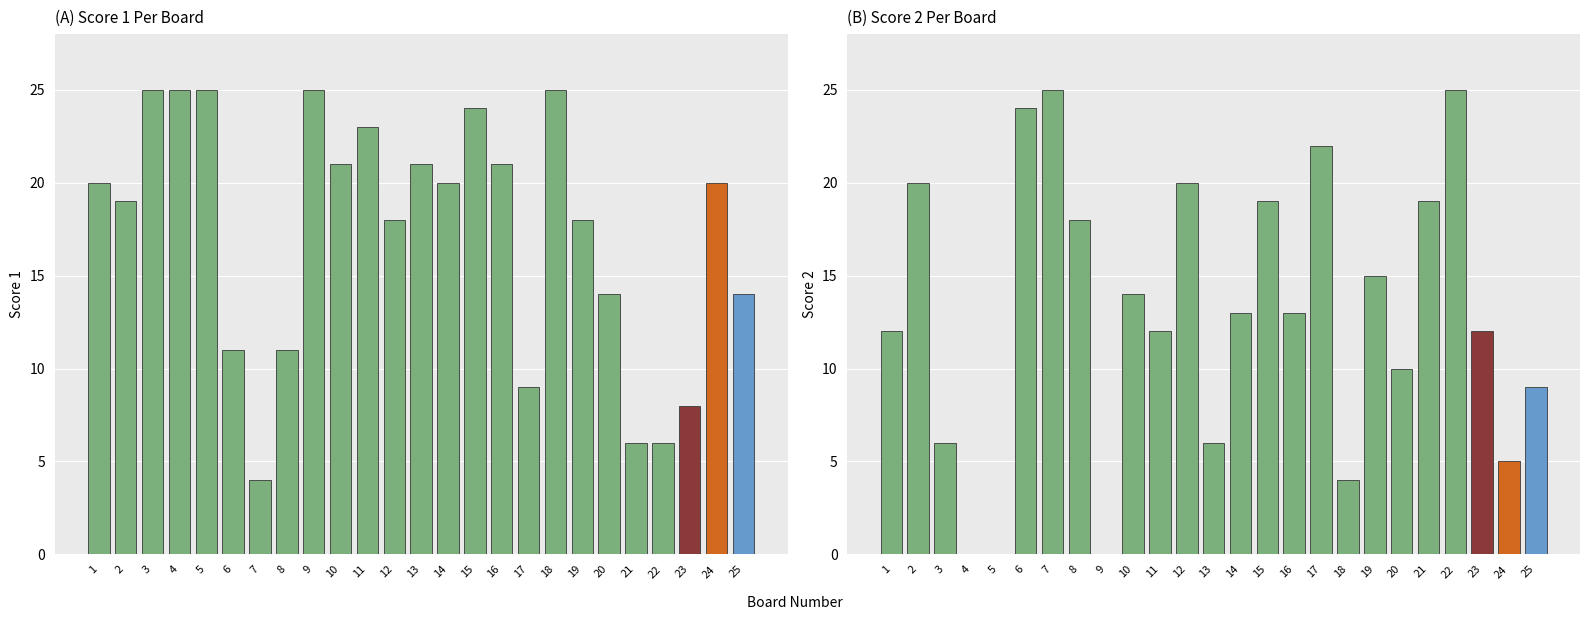

How many distinct data groups are displayed?

2